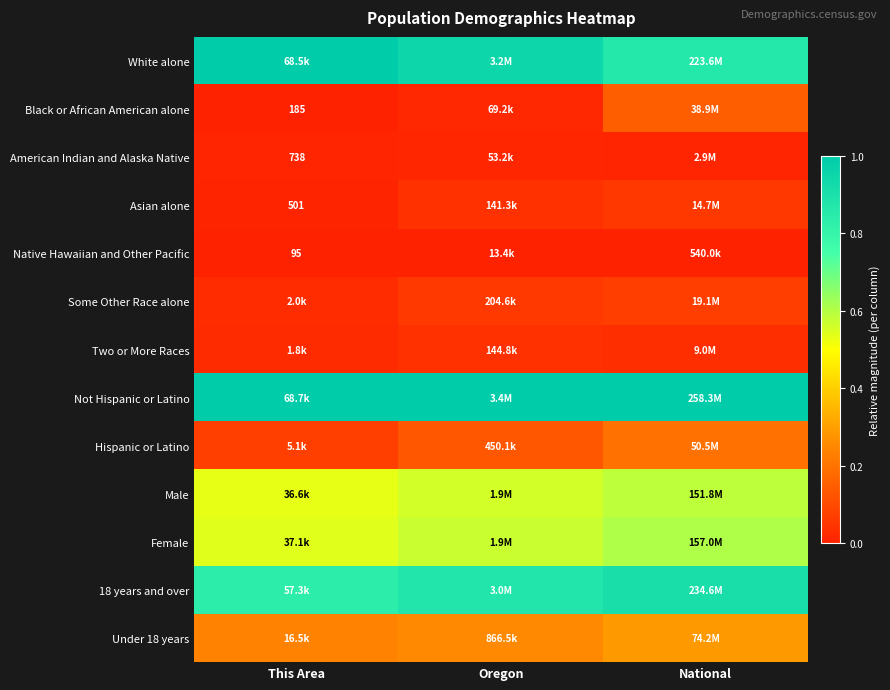

At which label is Native Hawaiian and Other Pacific closest to 0?

This Area